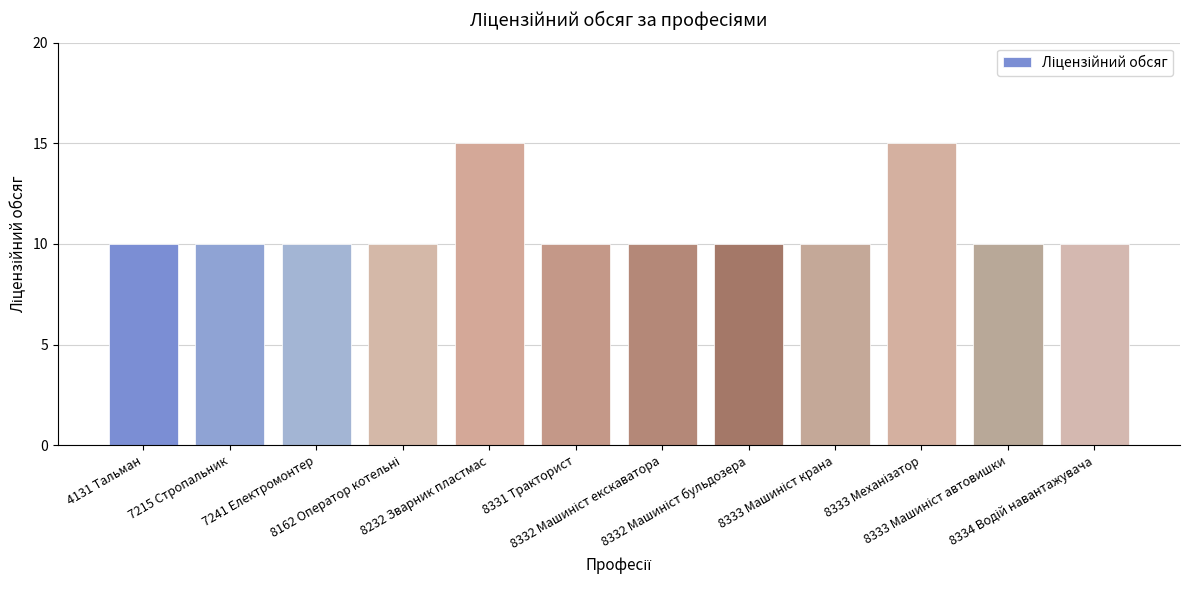

What is the average value?

11